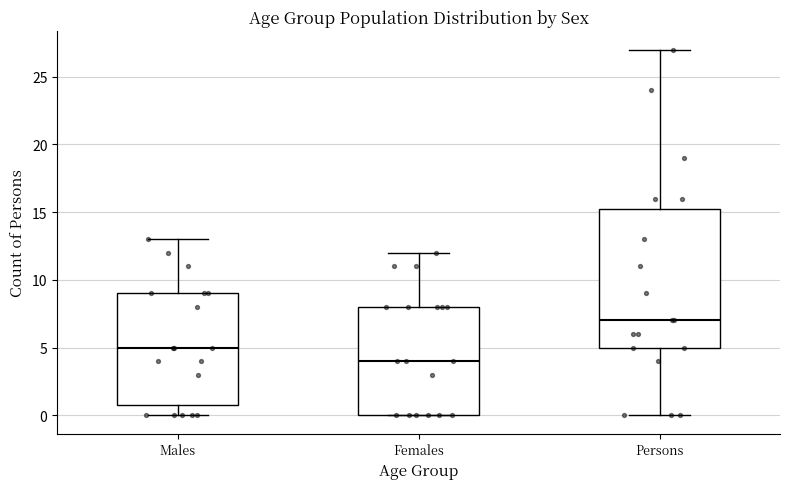

Reading left to right, transcribe this box plot: for each box, give where its median line is, the range the box spans, and where its two whiskers end, as read against the y-axis. The values are not printed on the chart, so give them approximately, as read against the axis.

Males: median 5.0, box 1.0 to 9.0, whiskers 0.0 to 13.0
Females: median 4.0, box 0.0 to 8.0, whiskers 0.0 to 12.0
Persons: median 7.0, box 5.0 to 15.5, whiskers 0.0 to 27.0